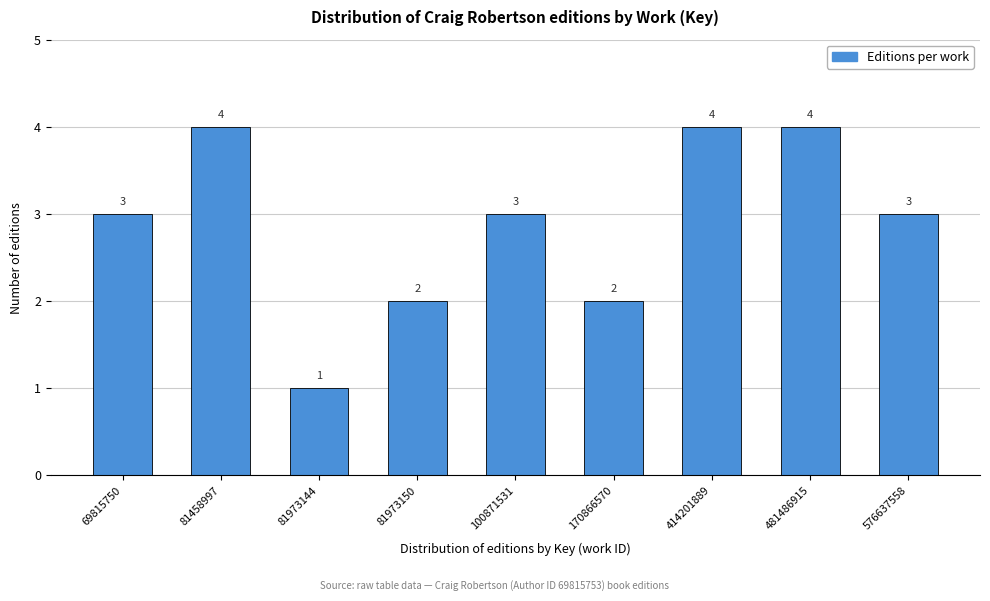

Reading right to left, list all the values displayed in this chart.

3	4	4	2	3	2	1	4	3